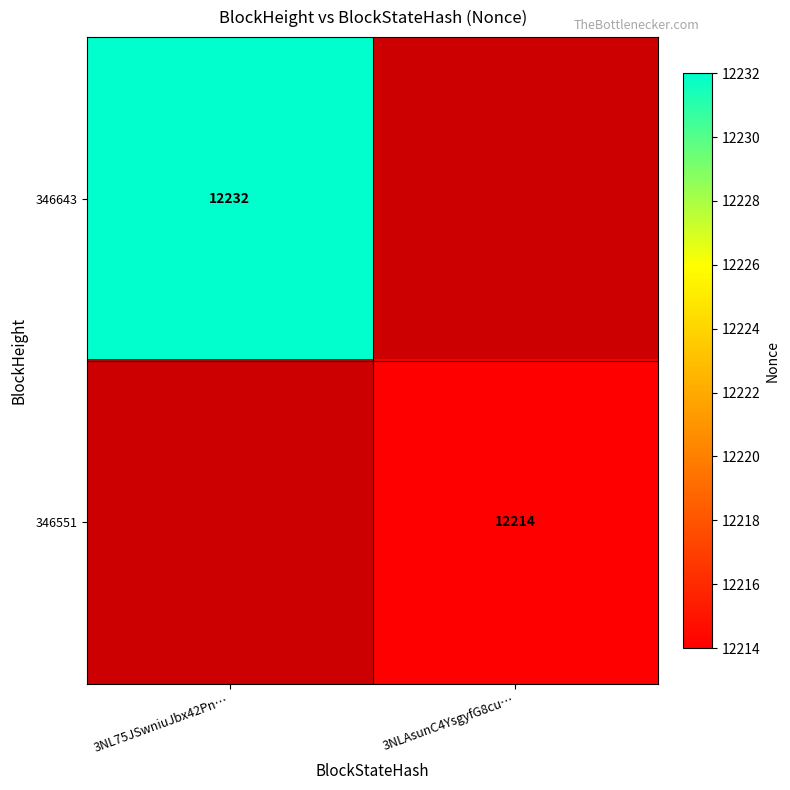

Is the value of 346643 at 3NL75JSwniuJbx42Pn… greater than the value of 346551 at 3NLAsunC4YsgyfG8cu…?

Yes